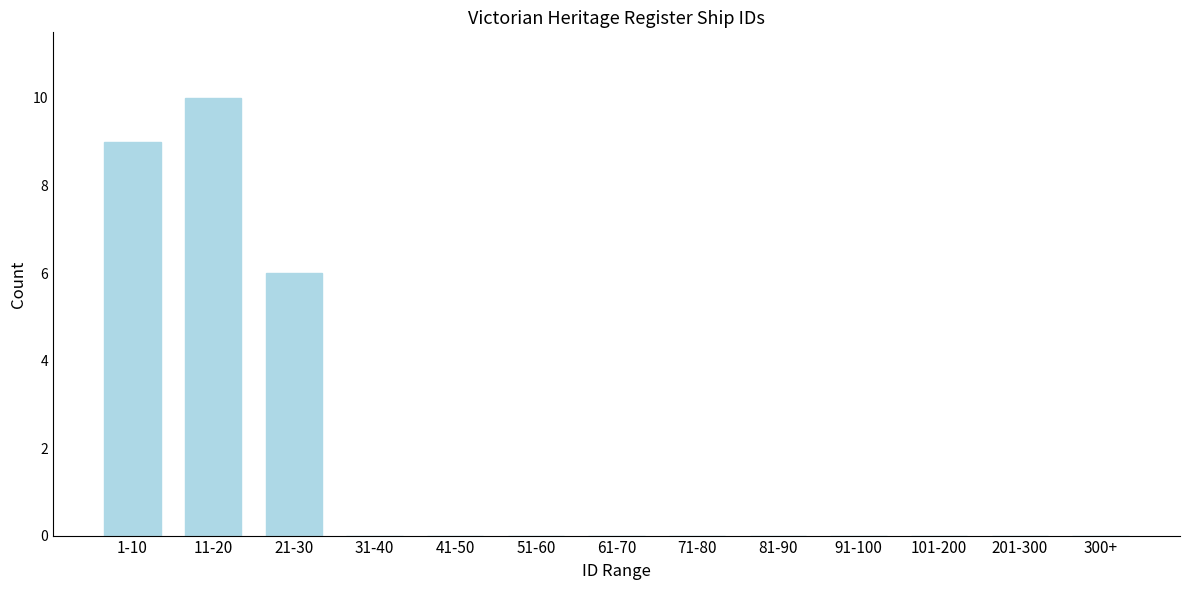

Reading left to right, what are all the values shown in this chart?

1-10=9	11-20=10	21-30=6	31-40=0	41-50=0	51-60=0	61-70=0	71-80=0	81-90=0	91-100=0	101-200=0	201-300=0	300+=0